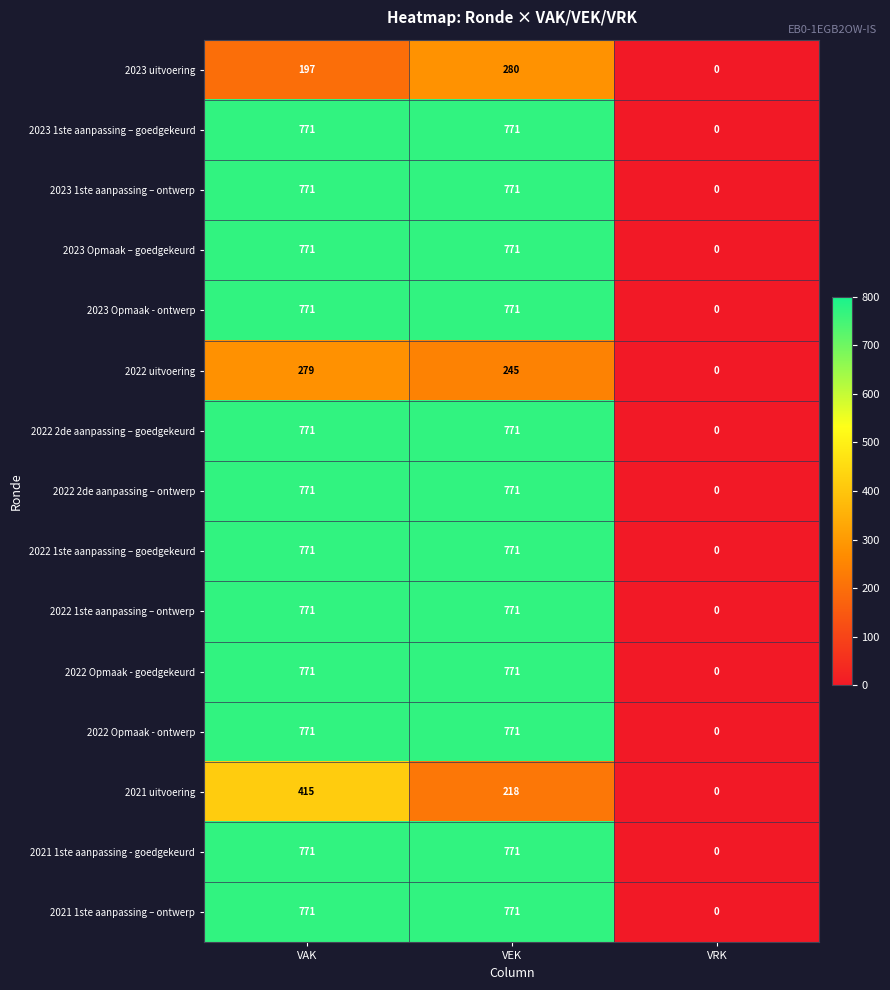

How many categories are shown in the chart?

3